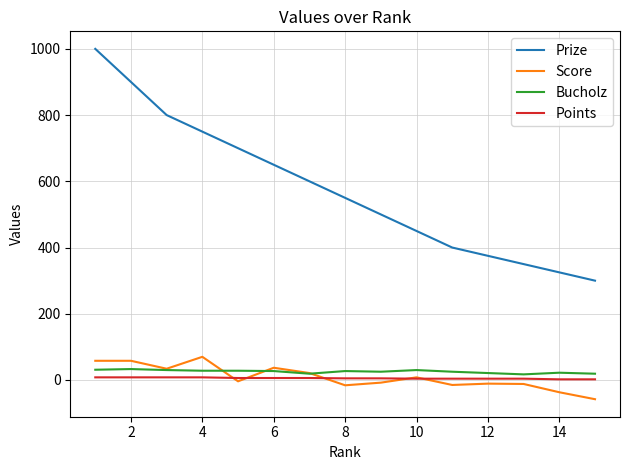

True or false: Prize has more than 0 points higher than both neighbors.

False